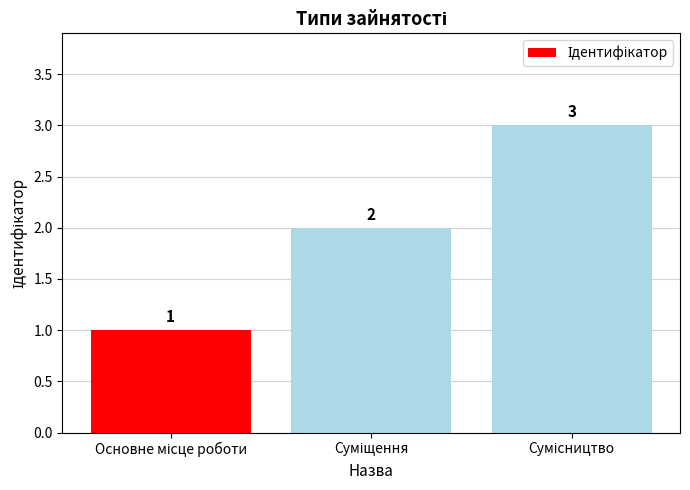

What is the smallest value displayed?

1